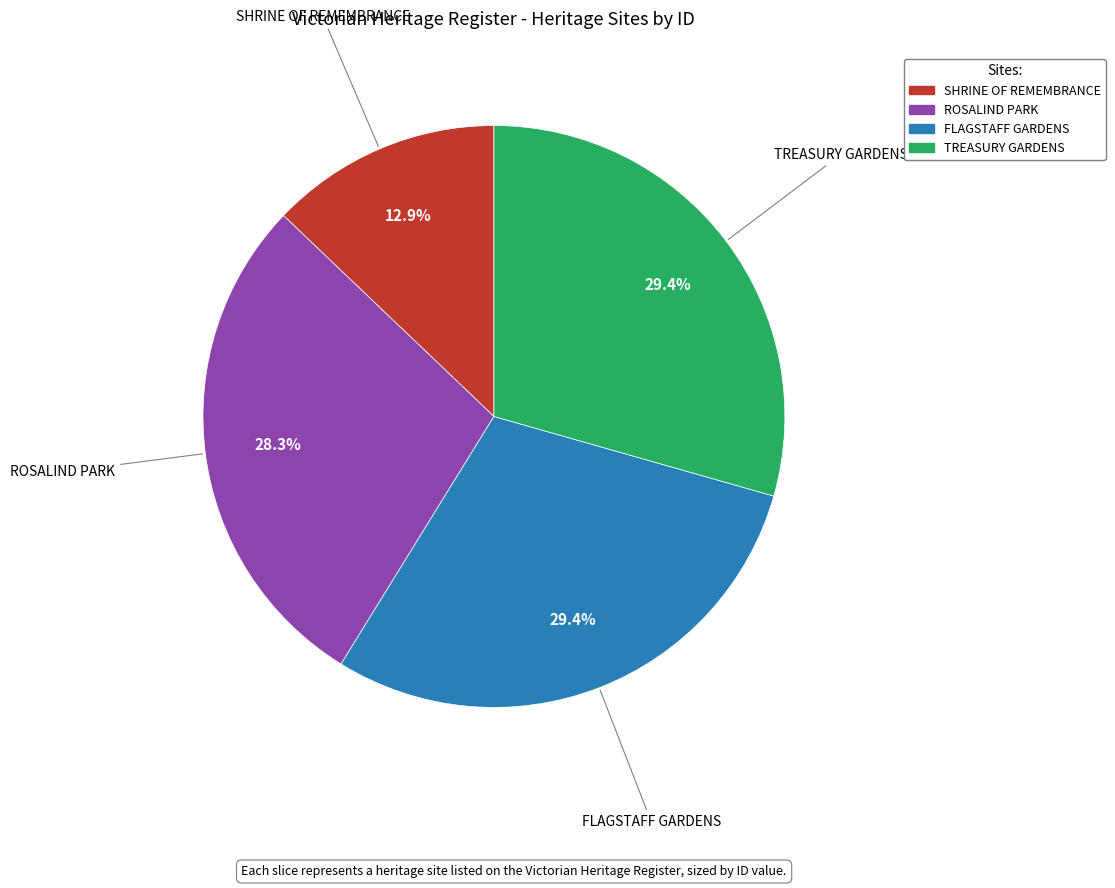

Which slice is the smallest?

SHRINE OF REMEMBRANCE